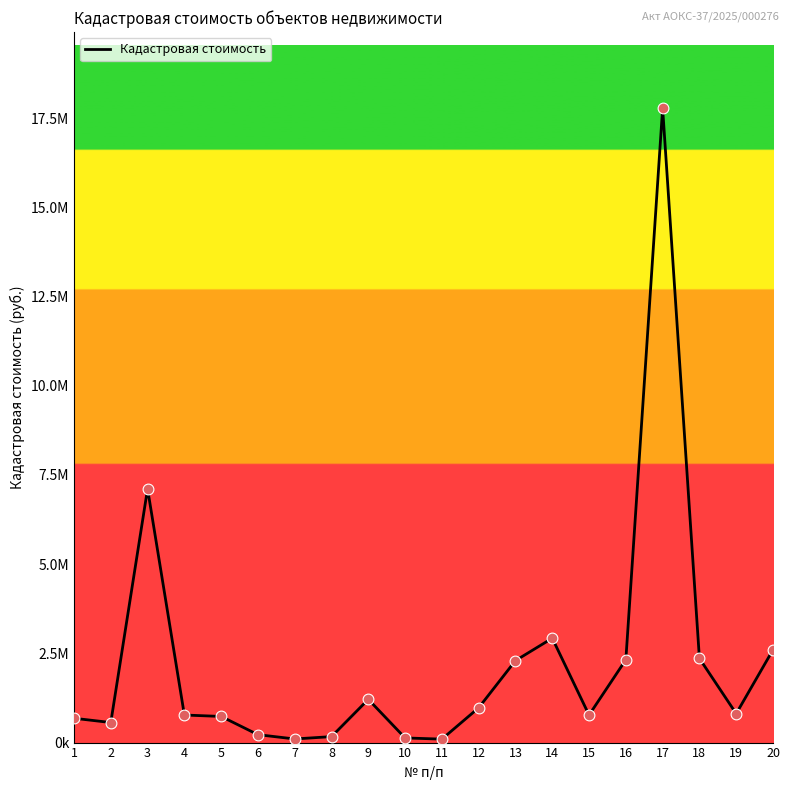

Does the chart have visible grid lines?

No